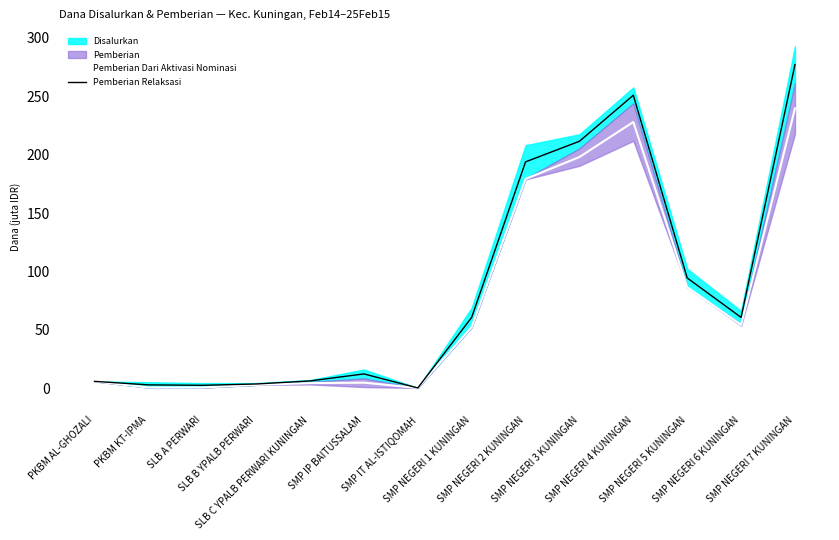

Reading right to left, transcribe all the data shown in this chart.

Pemberian Dari Aktivasi Nominasi: SMP NEGERI 7 KUNINGAN=239.6	SMP NEGERI 6 KUNINGAN=54.4	SMP NEGERI 5 KUNINGAN=86.6	SMP NEGERI 4 KUNINGAN=228.0	SMP NEGERI 3 KUNINGAN=198.0	SMP NEGERI 2 KUNINGAN=179.2	SMP NEGERI 1 KUNINGAN=52.5	SMP IT AL-ISTIQOMAH=0.4	SMP IP BAITUSSALAM=4.9	SLB C YPALB PERWARI KUNINGAN=4.5	SLB B YPALB PERWARI=3.0	SLB A PERWARI=0.8	PKBM KT-IPMA=0.8	PKBM AL-GHOZALI=6.0
Pemberian Relaksasi: SMP NEGERI 7 KUNINGAN=277.1	SMP NEGERI 6 KUNINGAN=60.8	SMP NEGERI 5 KUNINGAN=94.5	SMP NEGERI 4 KUNINGAN=250.9	SMP NEGERI 3 KUNINGAN=211.5	SMP NEGERI 2 KUNINGAN=193.9	SMP NEGERI 1 KUNINGAN=60.8	SMP IT AL-ISTIQOMAH=0.4	SMP IP BAITUSSALAM=12.4	SLB C YPALB PERWARI KUNINGAN=6.4	SLB B YPALB PERWARI=3.8	SLB A PERWARI=2.6	PKBM KT-IPMA=3.0	PKBM AL-GHOZALI=6.0